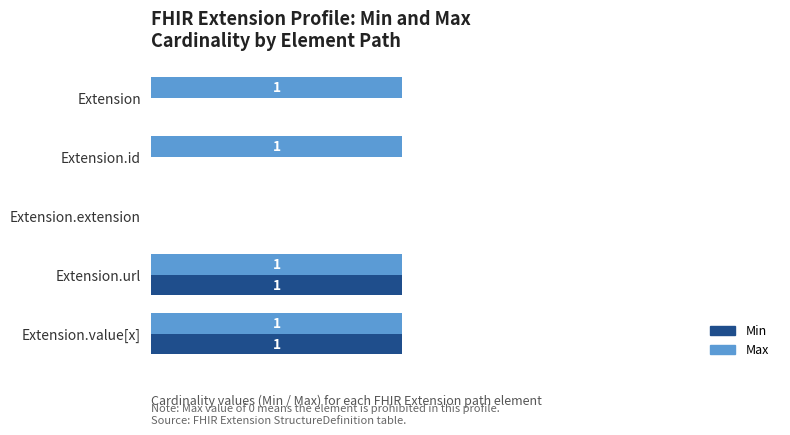

Is the value of Max at Extension.url greater than the value of Min at Extension.id?

Yes